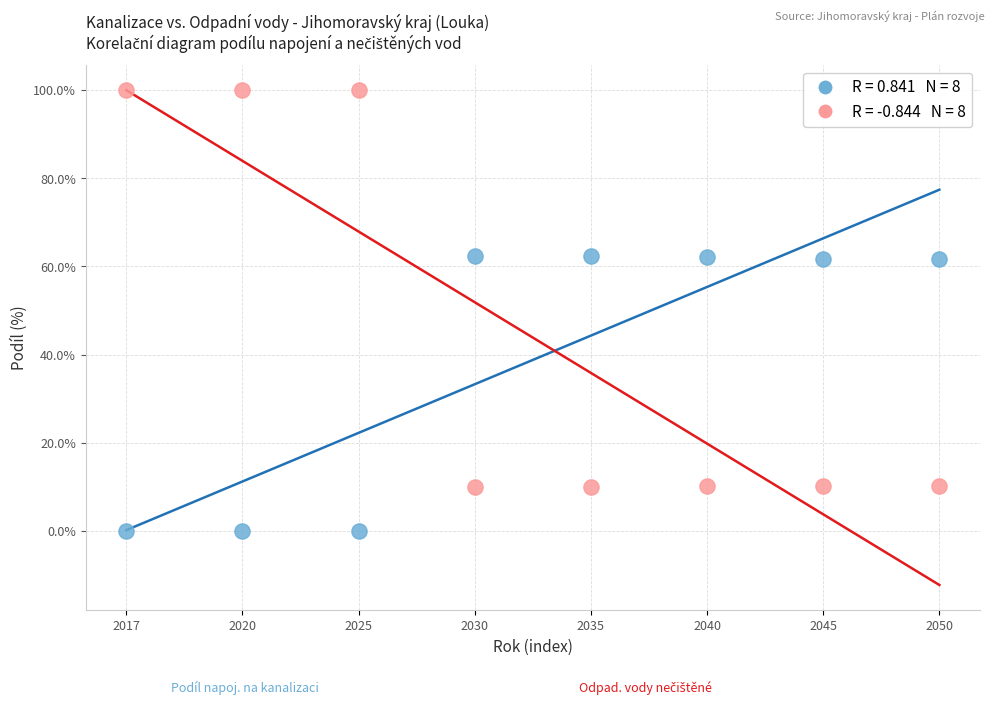

Across all data points, what is the range of Y values (max minus min)?

100.0